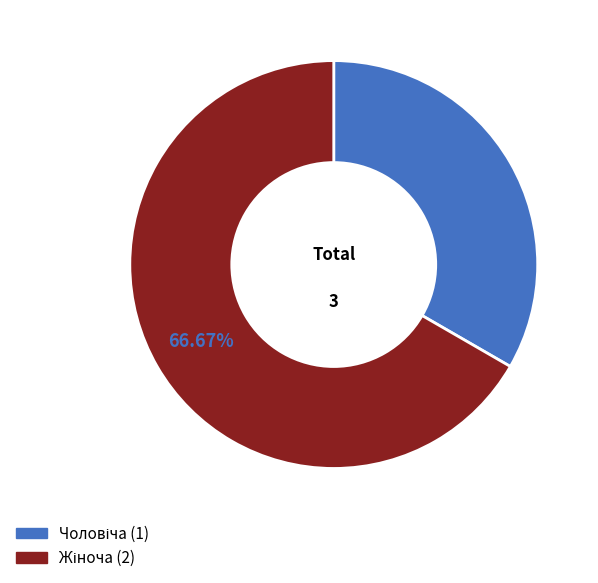

To the nearest percent, what is the average slice percentage?

50%